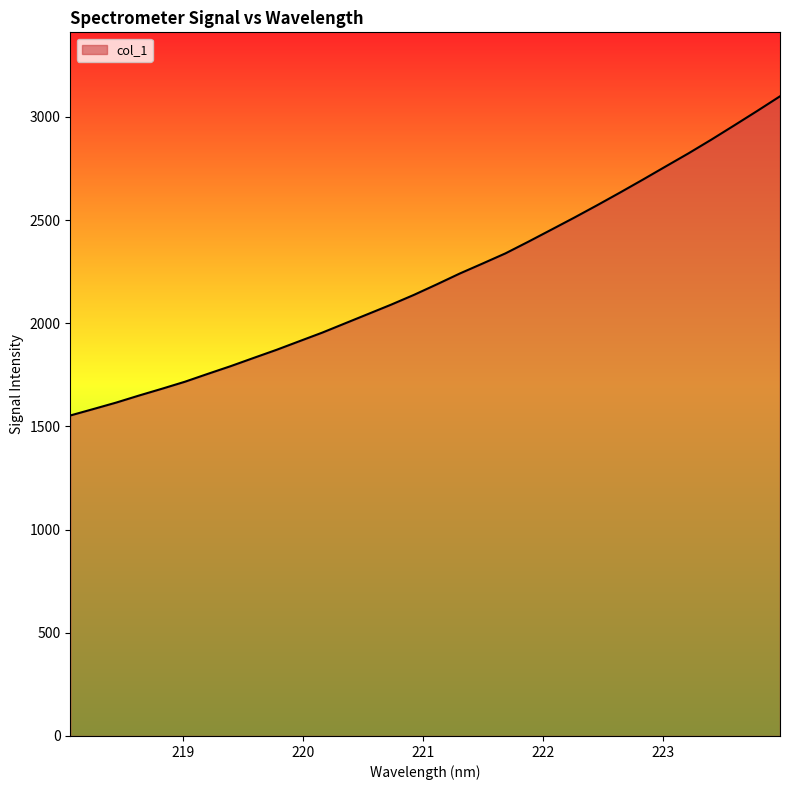

What is the maximum value shown in the chart?

3099.5